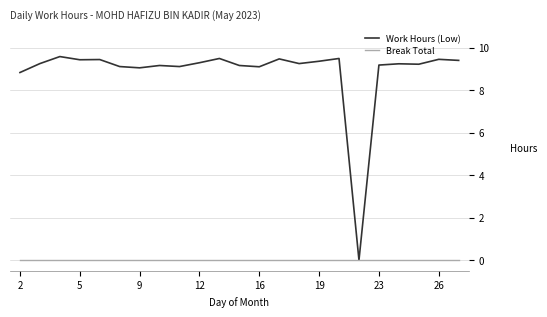

List the series in order of their overall mean, lowest first.

Break Total, Work Hours (Low)